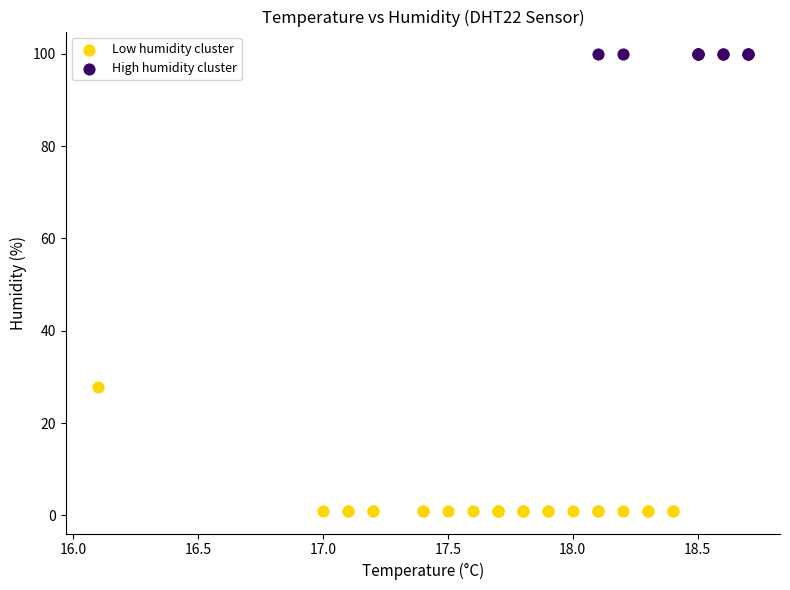

Which series reaches the minimum Y coordinate?

Low humidity cluster